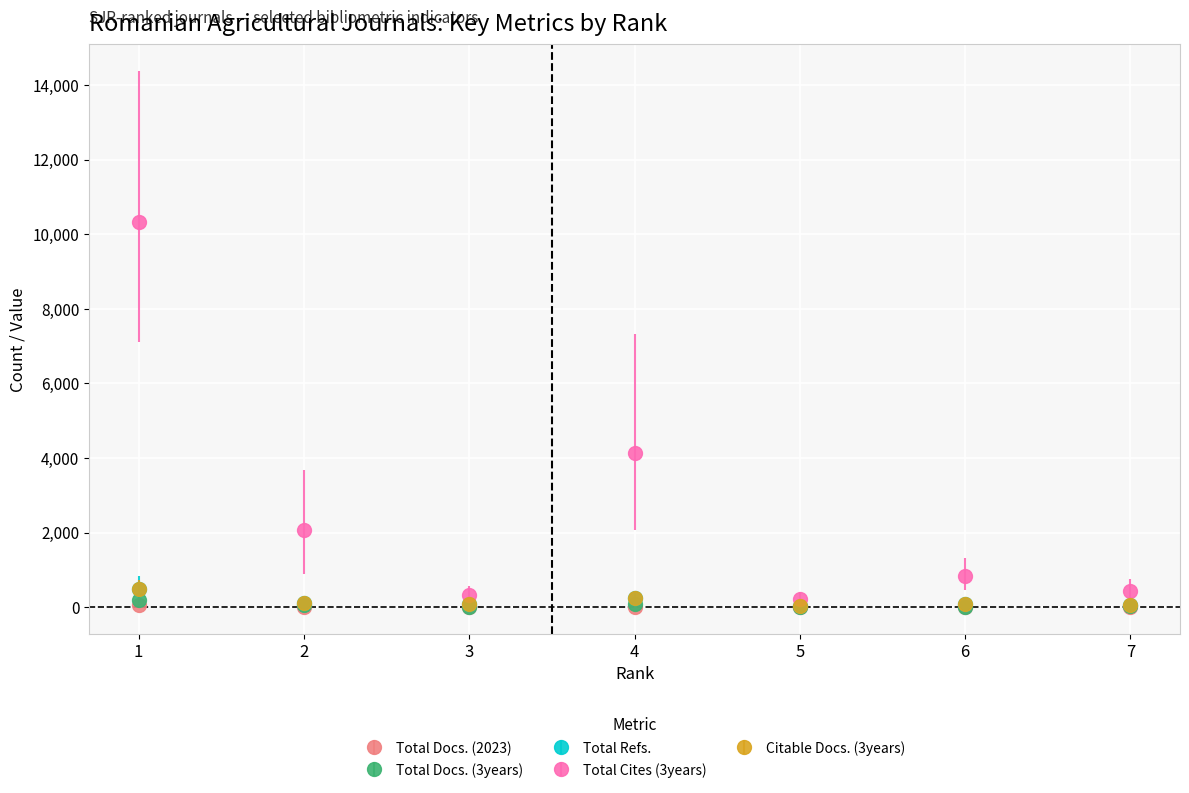

What value does the Total Cites (3years) series have at 6?

823